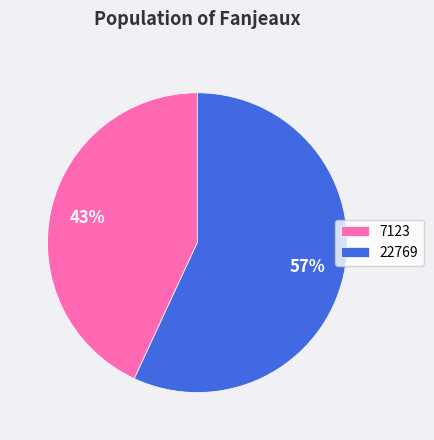

Combined, do 7123 and 22769 account for over 50%?

Yes